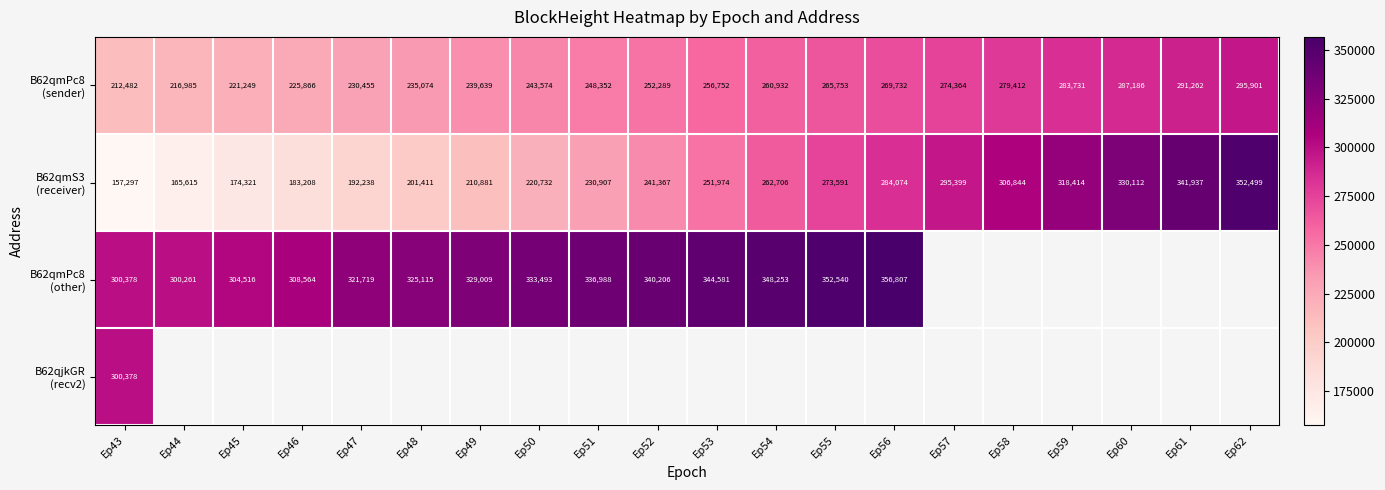

How many series are shown in this chart?

4